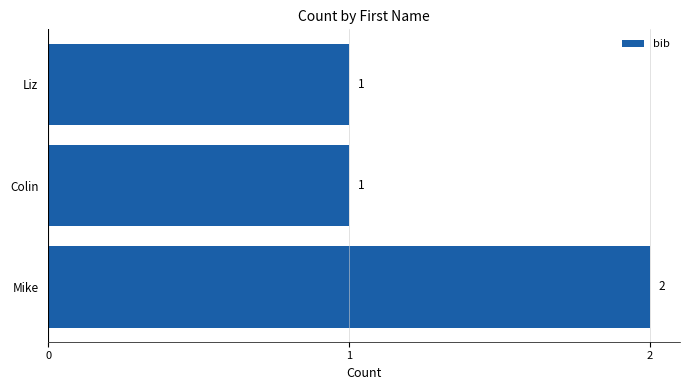

What is the difference between the maximum and second lowest values?

1